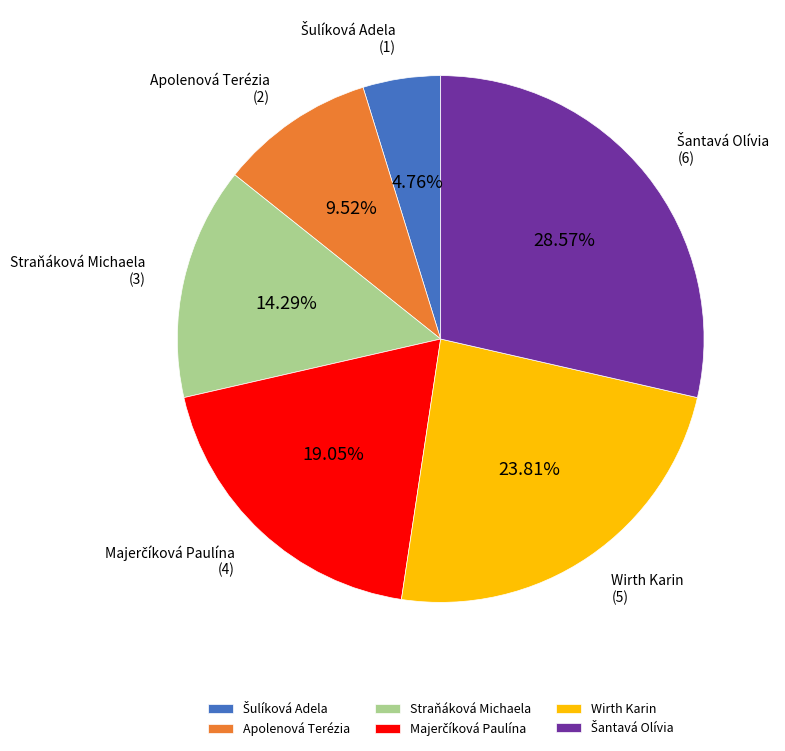

How many slices are in this pie chart?

6